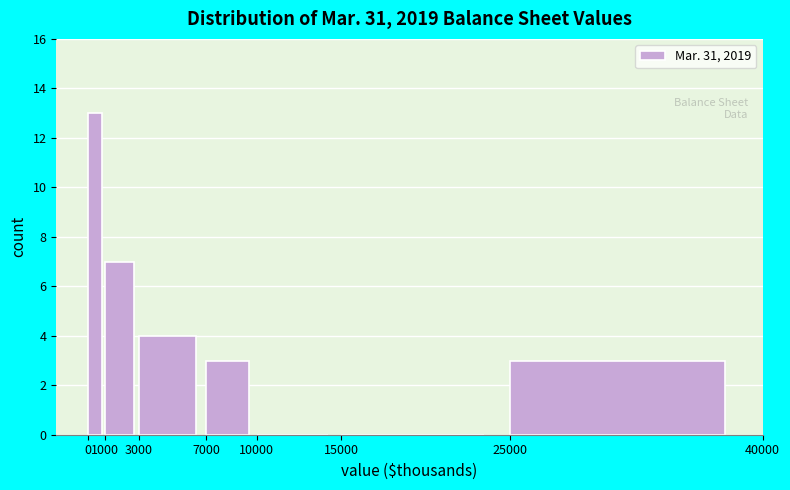

What is the height of the bar covering 1000 to 3000 on the x-axis? The values are not printed on the chart, so give them approximately, as read against the axis.

7